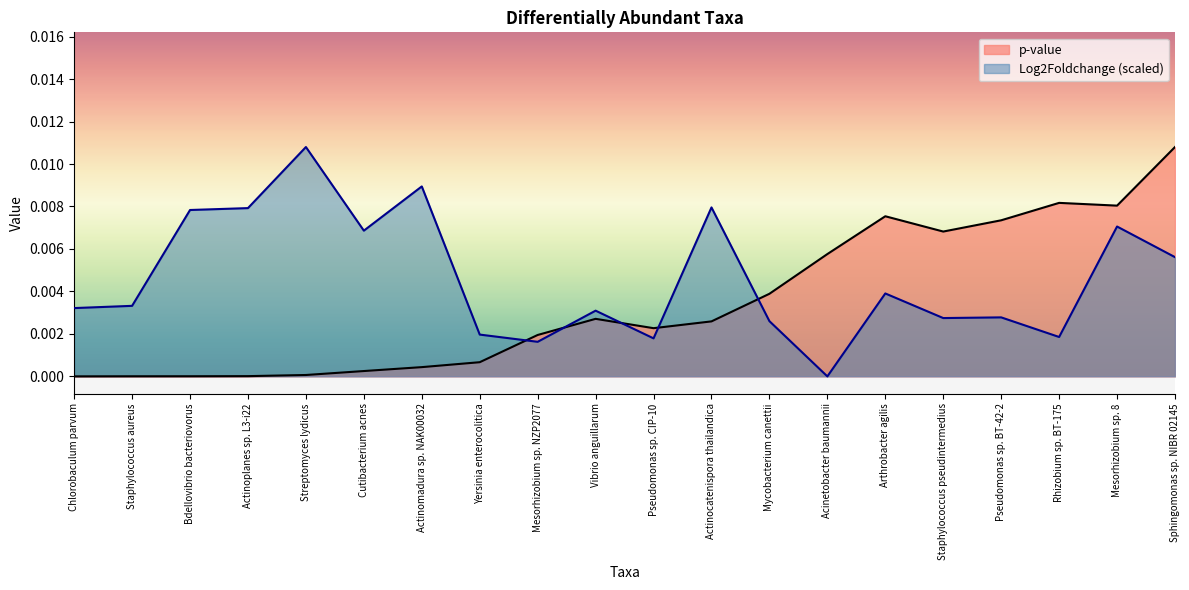

The Log2Foldchange series shows 0.0 at Vibrio anguillarum. True or false?

False